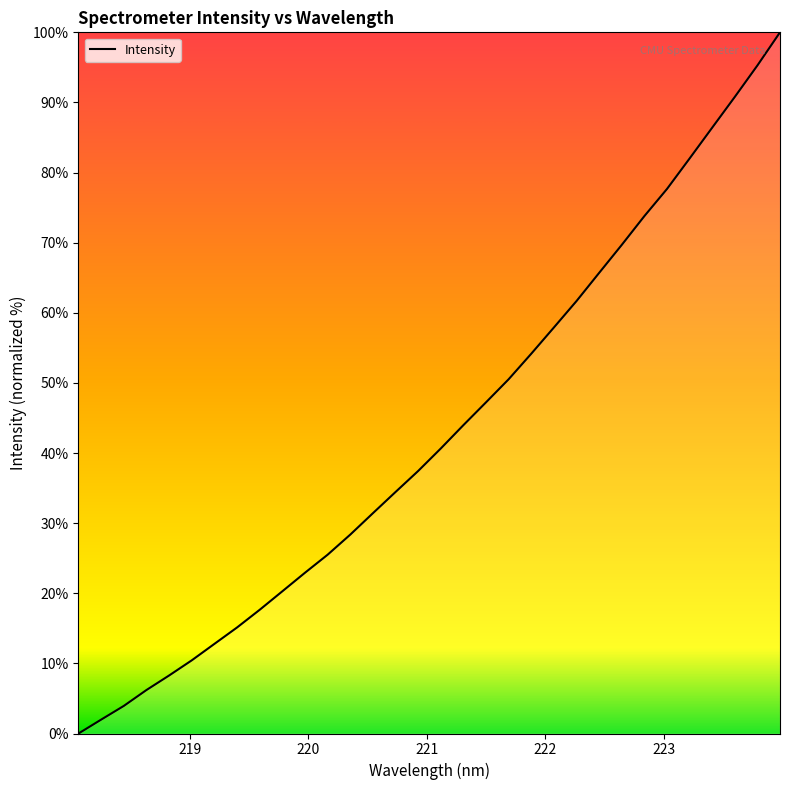

What is the difference between the maximum and minimum values?

100.0